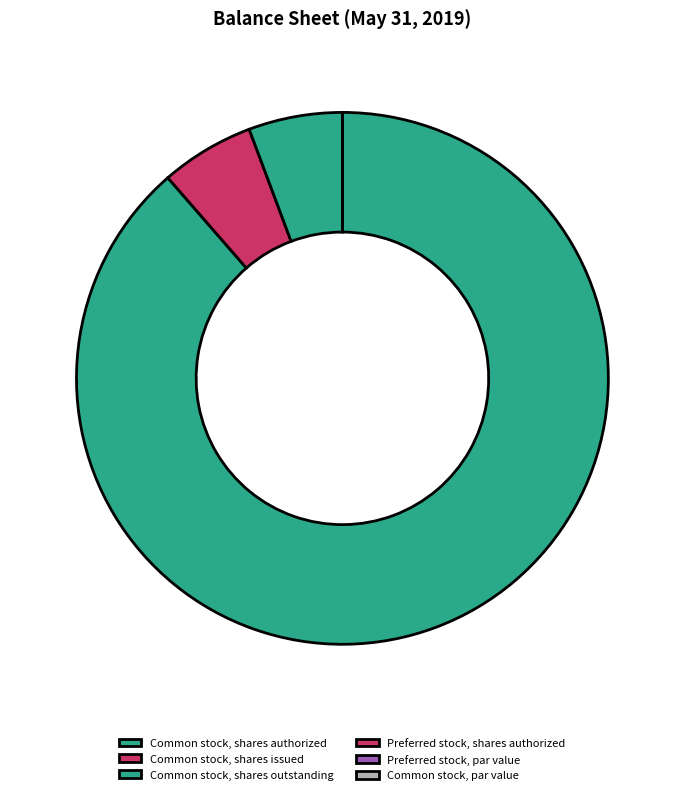

Count the number of slices in the pie.

6